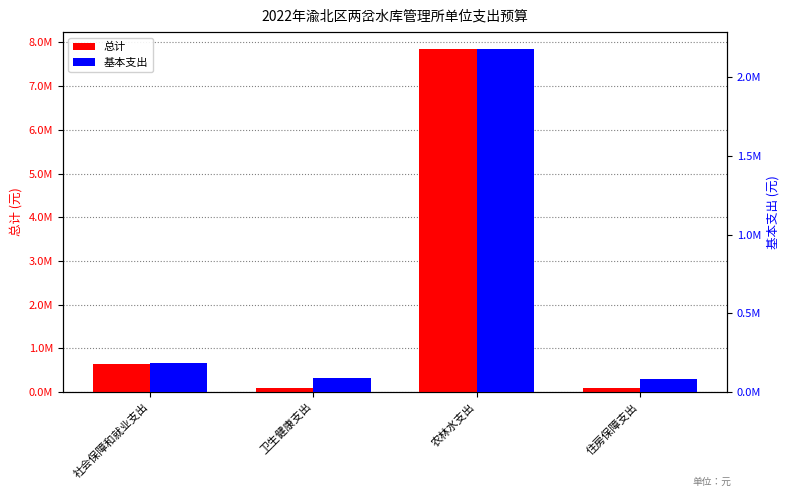

What are all the series names shown in the legend?

总计, 基本支出